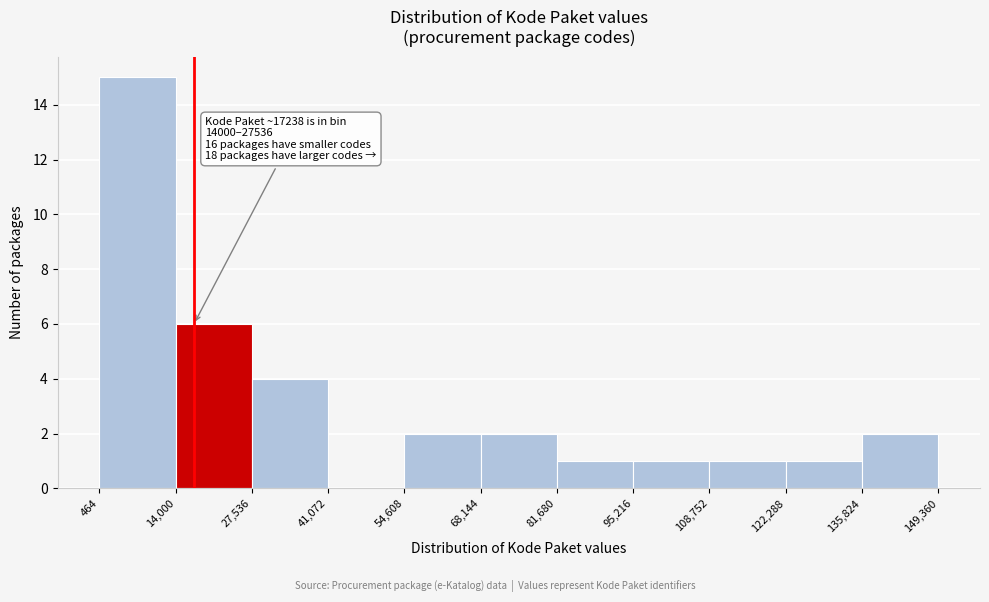

Over which range of the x-axis is the bar tallest?

464 to 14,000